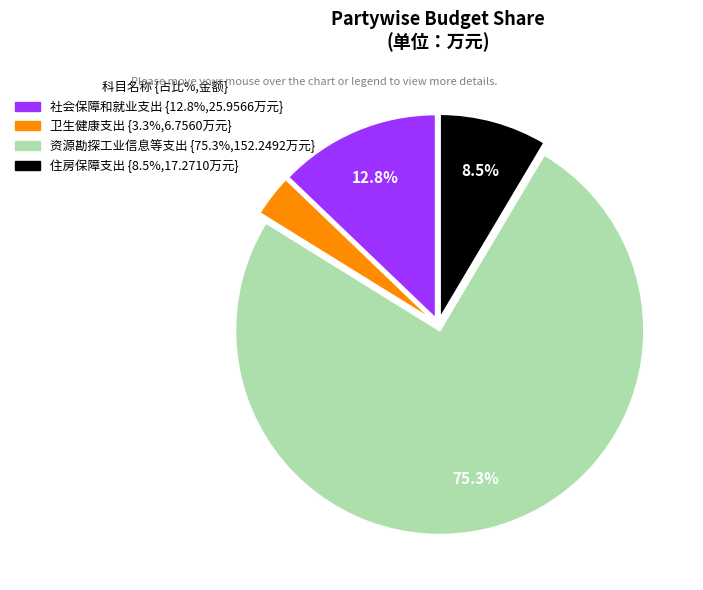

Which category accounts for the majority?

资源勘探工业信息等支出